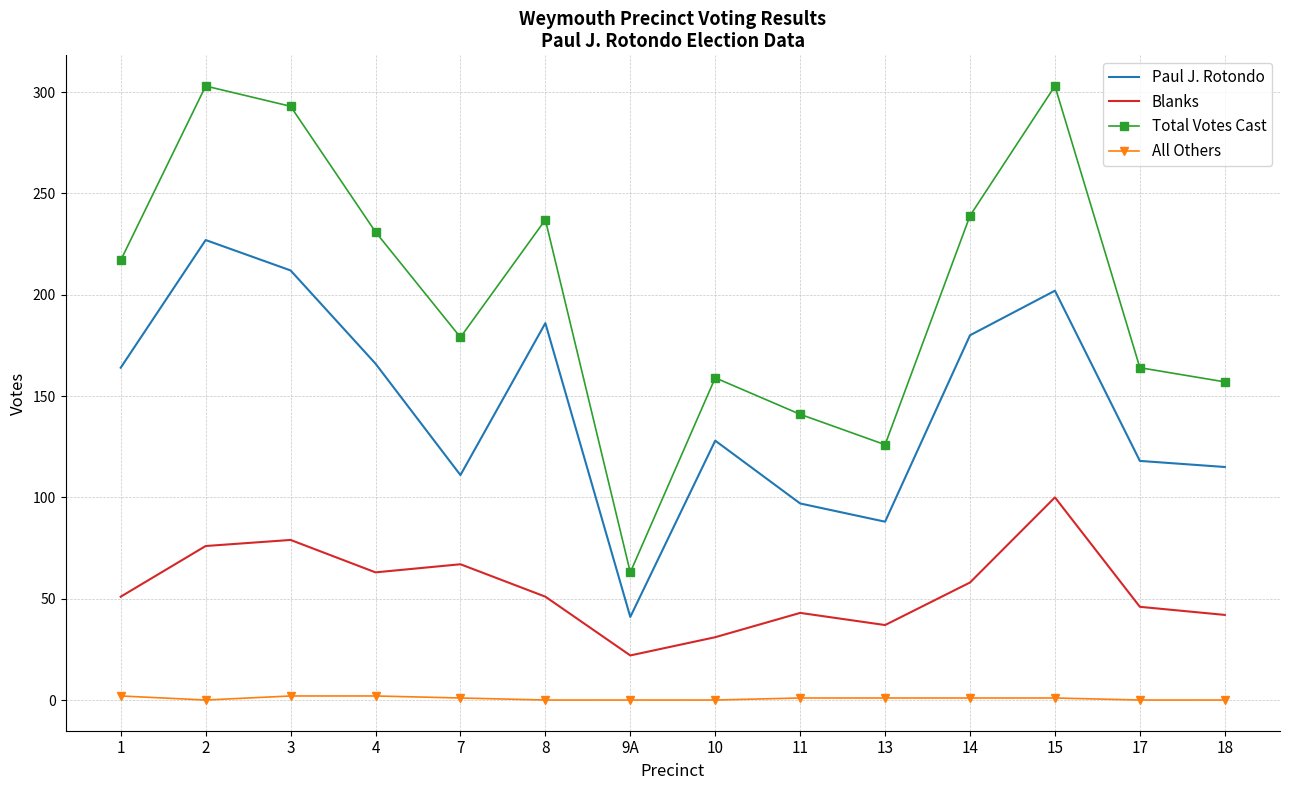

What position from the left is 4?

4